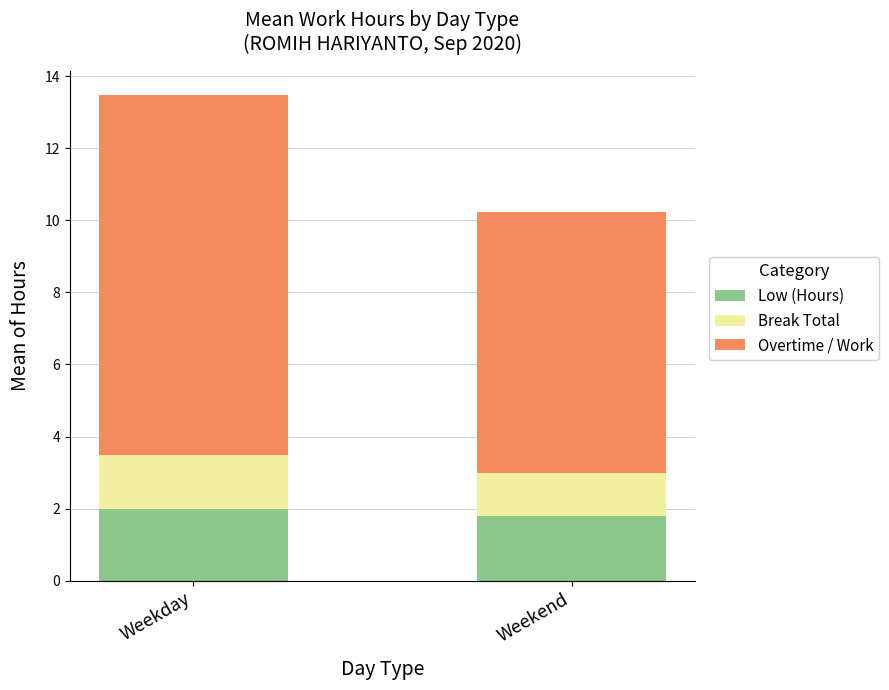

The value of Low (Hours) at Weekend is 3.1. True or false?

False